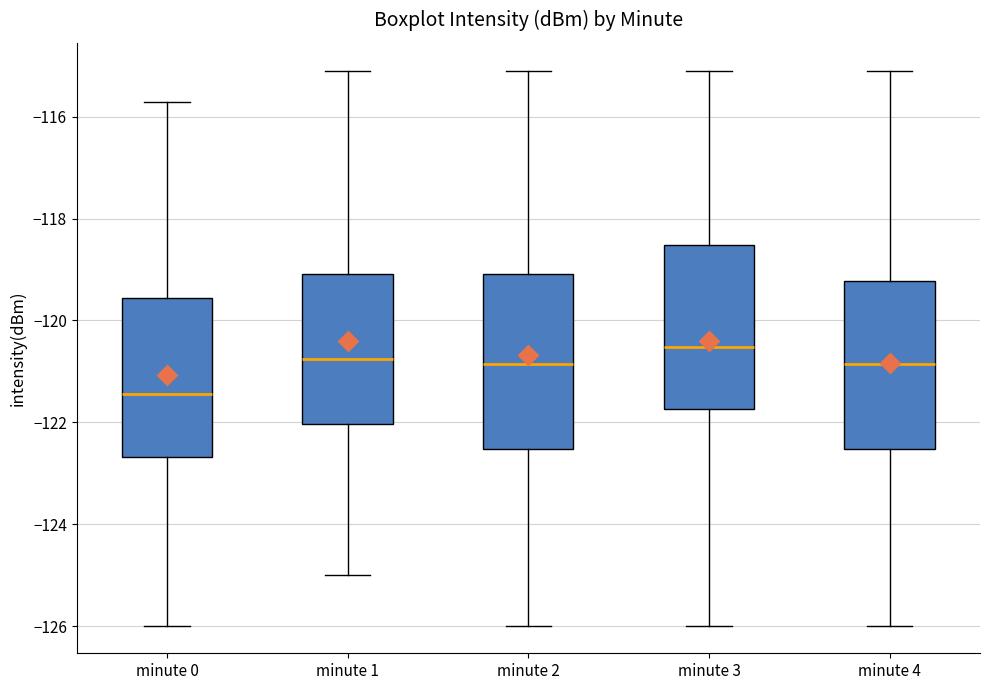

Where does the lower whisker of the box for minute 1 end on the y-axis? The values are not printed on the chart, so give them approximately, as read against the axis.

-125.0